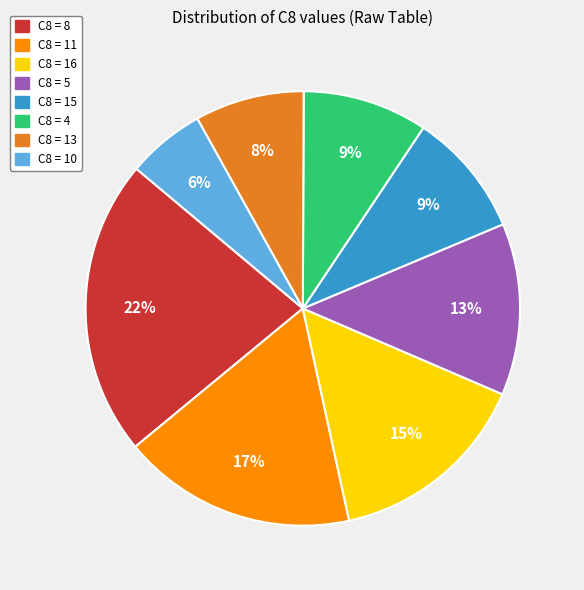

To the nearest percent, what is the difference between the largest and smallest slice percentages?

16%